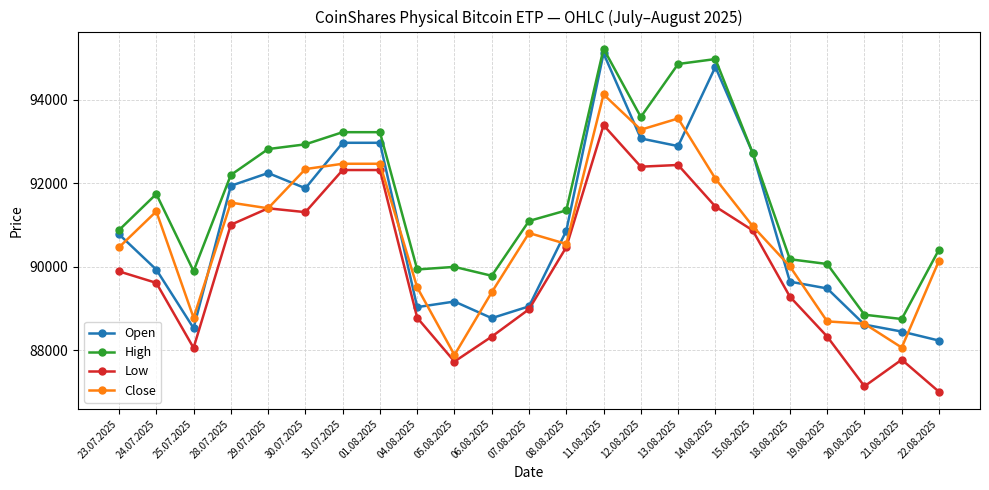

The value of Low at 12.08.2025 is 92395. True or false?

True